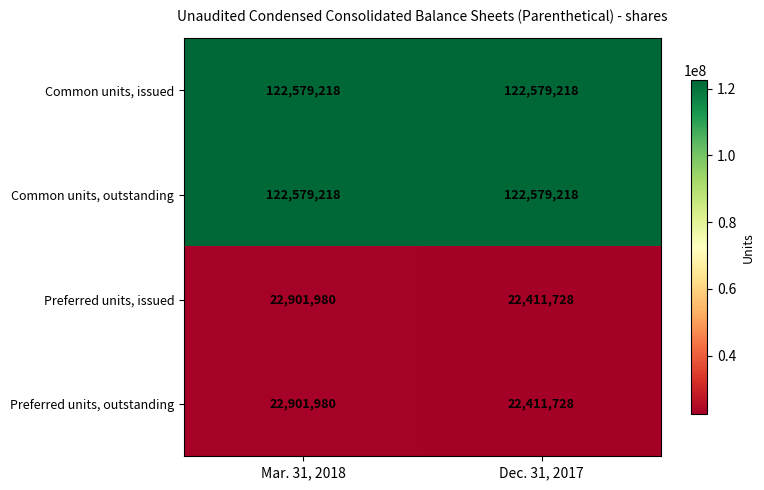

What is the total value across all series at Dec. 31, 2017?

289981892